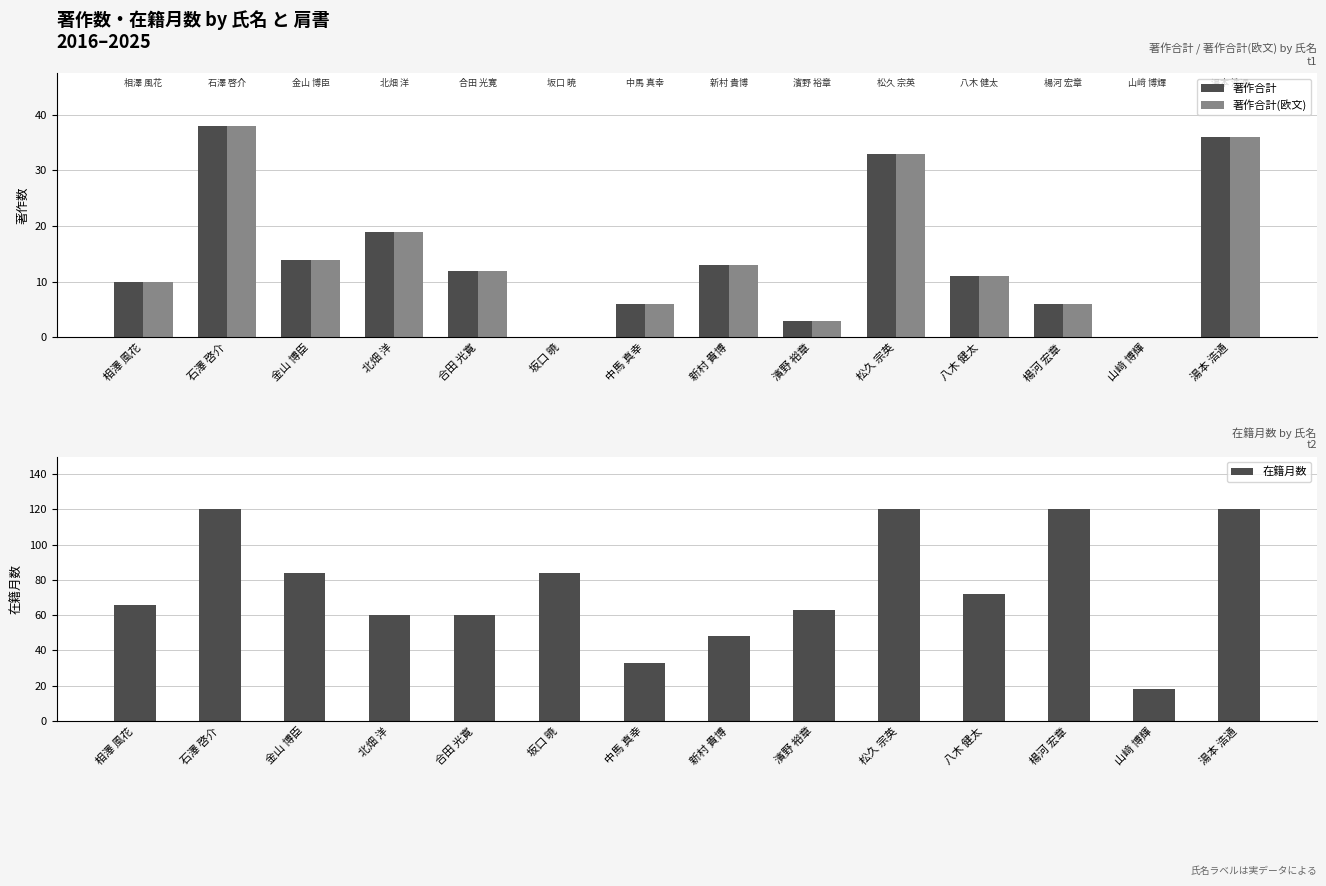

What position from the right is 坂口 暁?

9